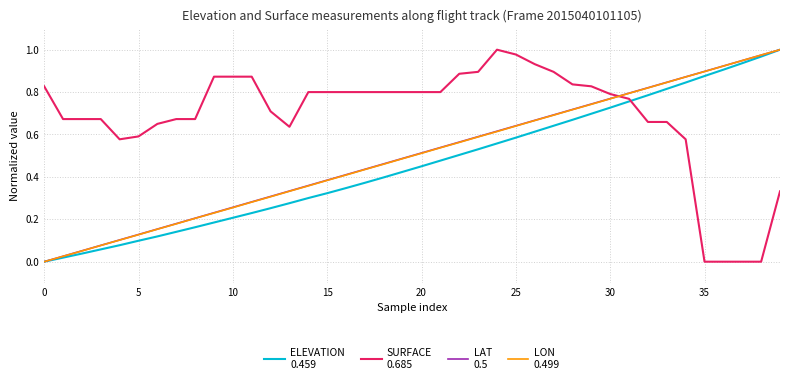

True or false: SURFACE
0.685 has a value of 1.3 at 29.

False